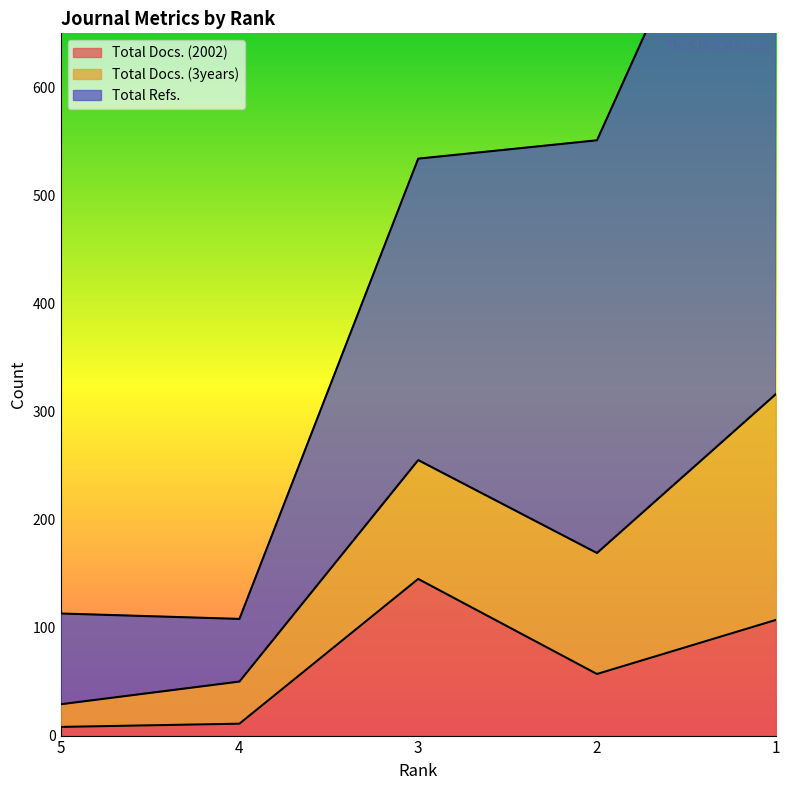

What is the difference between the maximum and second lowest values in the Total Docs. (2002) series?

134